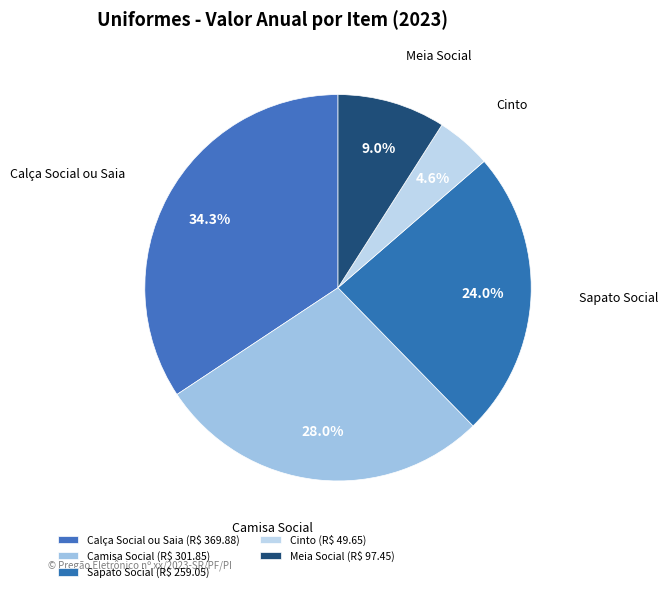

Which has a higher value, Calça Social ou Saia or Meia Social?

Calça Social ou Saia